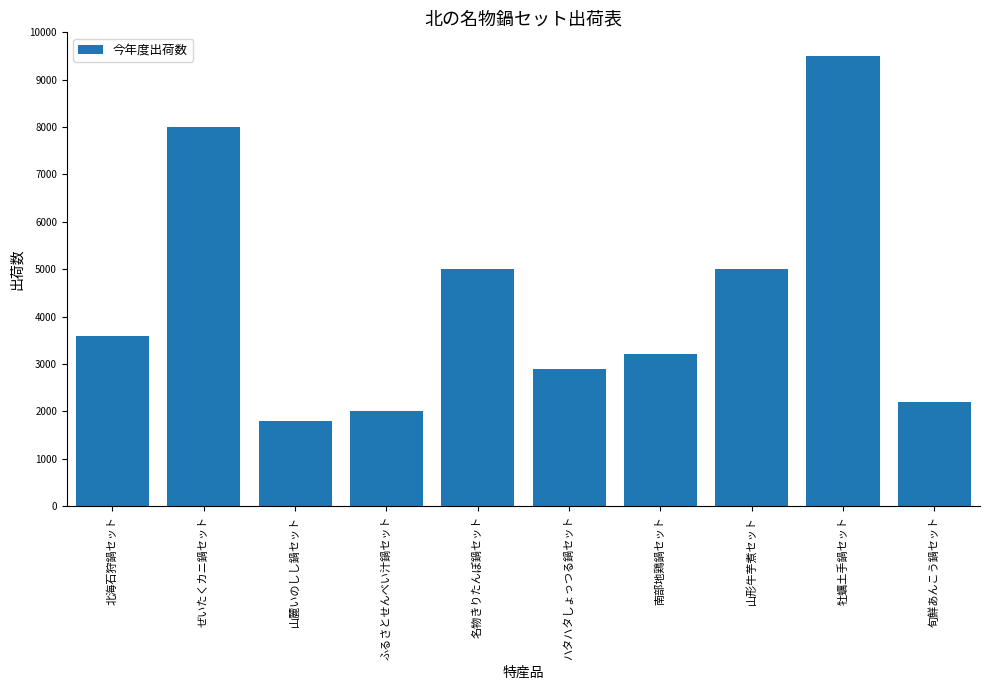

What is the value of the 8th bar from the left?

5000